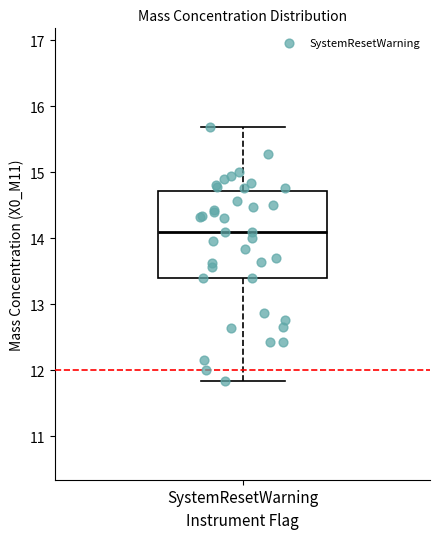

Transcribe this box plot: give where the median line is, the range the box spans, and where the two whiskers end, as read against the y-axis. The values are not printed on the chart, so give them approximately, as read against the axis.

median 14.1, box 13.4 to 14.7, whiskers 11.8 to 15.7